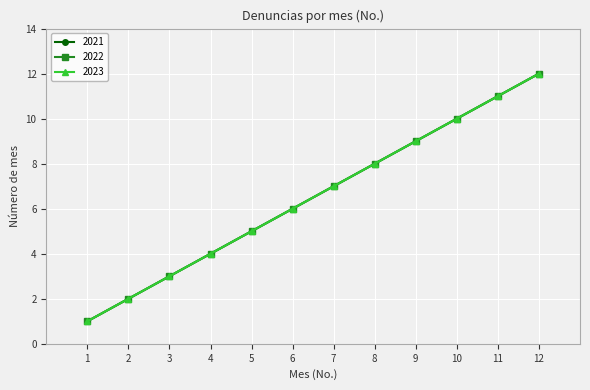

Which has a higher value, 7 or 2?

7